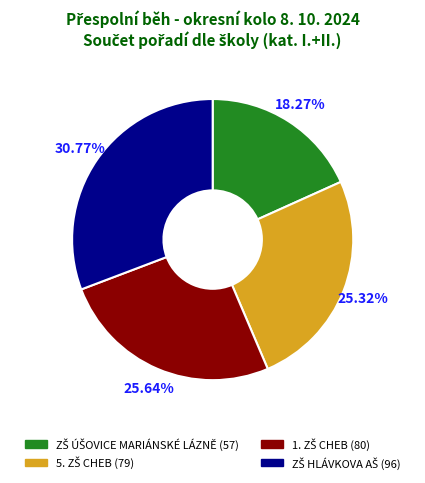

Is there a majority slice in this chart?

No